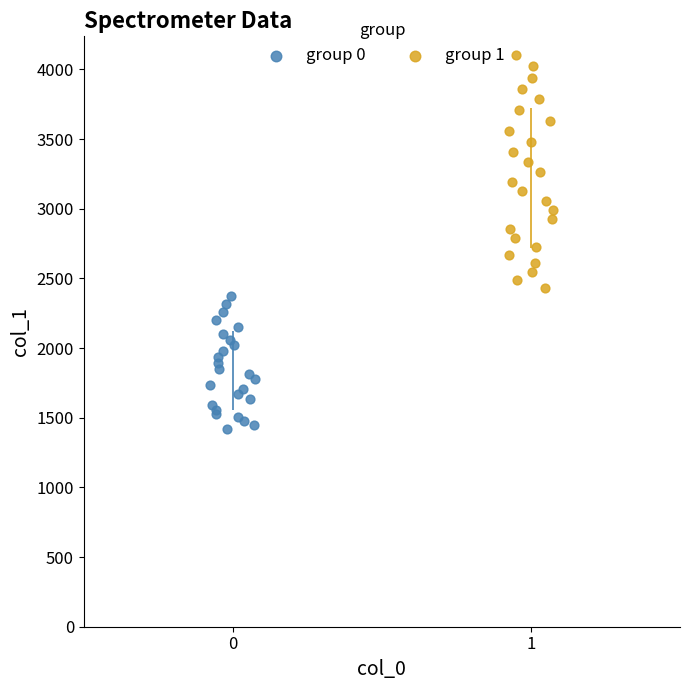

Which series reaches the minimum Y coordinate?

group 0